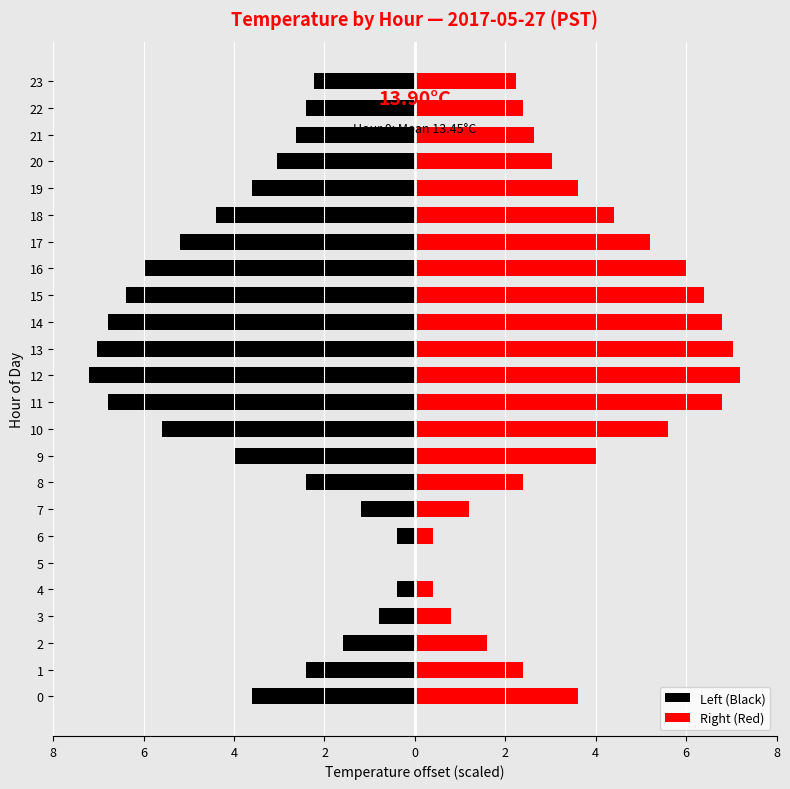

How many values in Left (Black) are below zero?

23